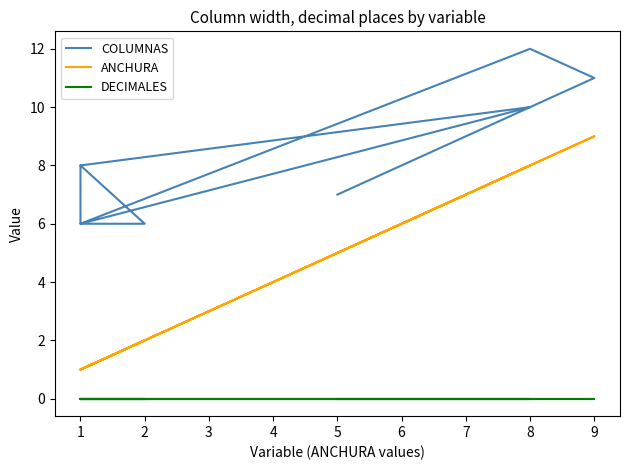

Which series changed the most between 8 and 1?

ANCHURA